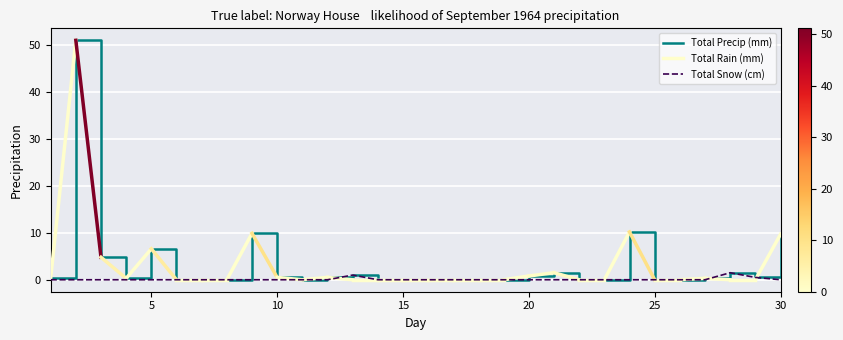

How many categories are shown in the chart?

30